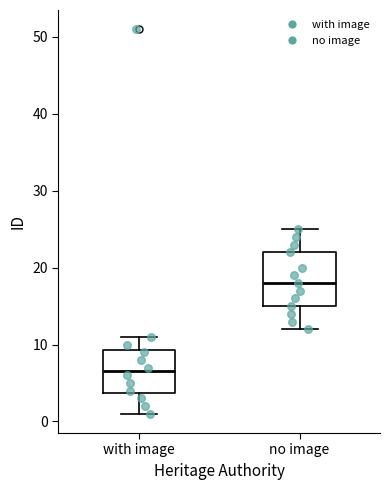

Which box is the tallest, from its lower edge to its upper edge?

no image